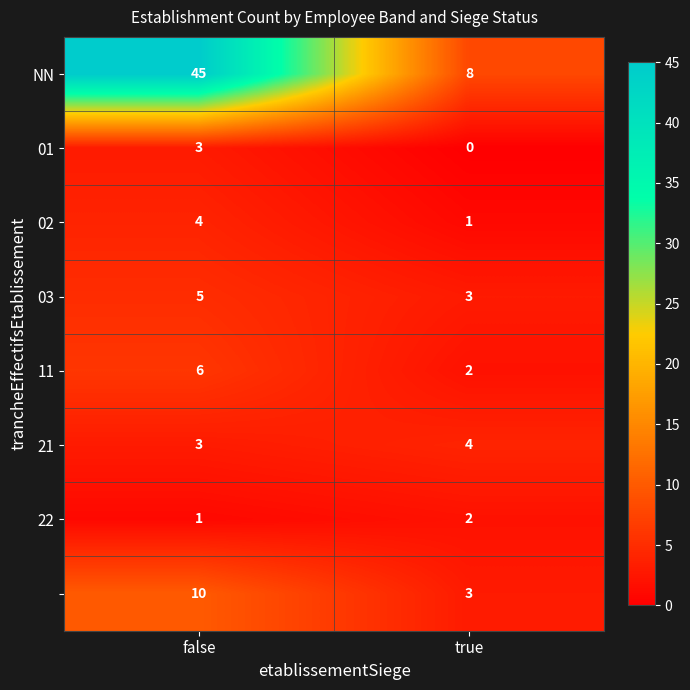

What is the spread (max minus min) of values at false?

44